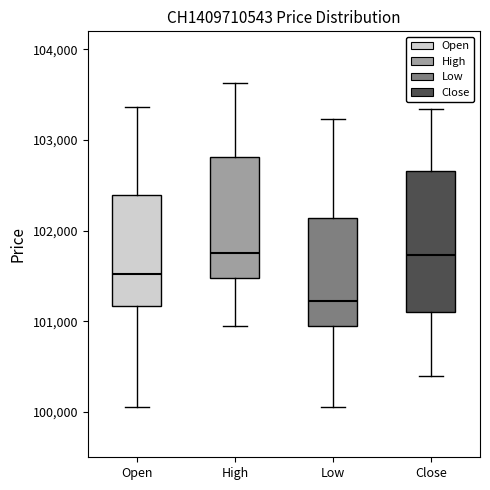

Reading left to right, transcribe this box plot: for each box, give where its median line is, the range the box spans, and where its two whiskers end, as read against the y-axis. The values are not printed on the chart, so give them approximately, as read against the axis.

Open: median 101500, box 101200 to 102400, whiskers 100100 to 103400
High: median 101800, box 101500 to 102800, whiskers 100900 to 103600
Low: median 101200, box 101000 to 102100, whiskers 100100 to 103200
Close: median 101700, box 101100 to 102700, whiskers 100400 to 103300